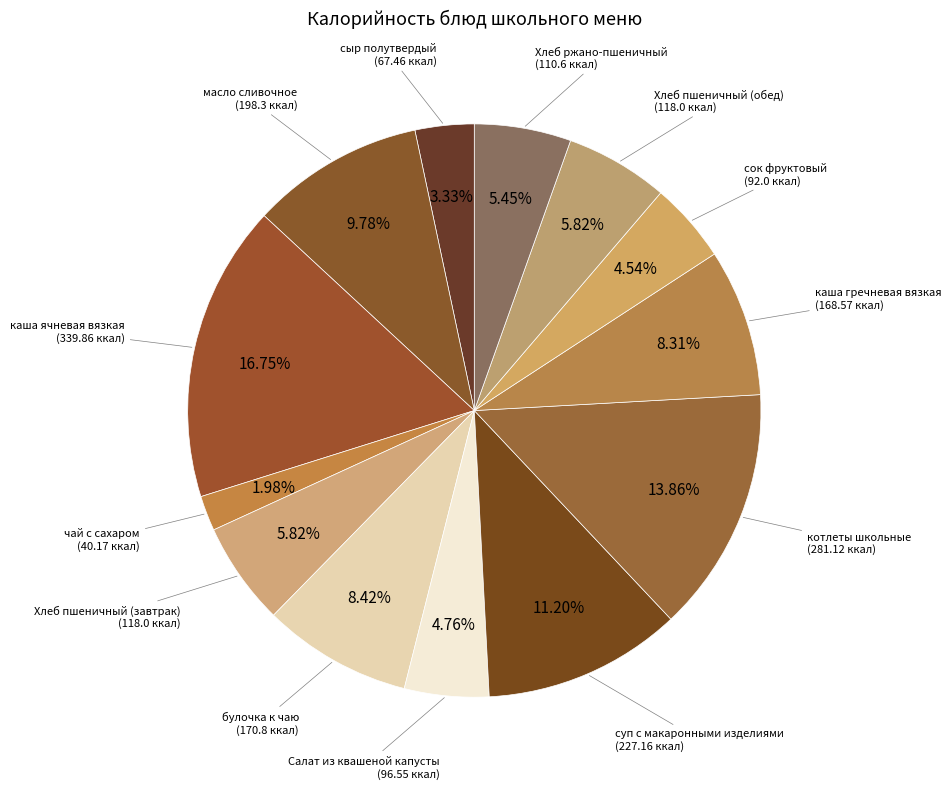

Which slice is the smallest?

чай с сахаром